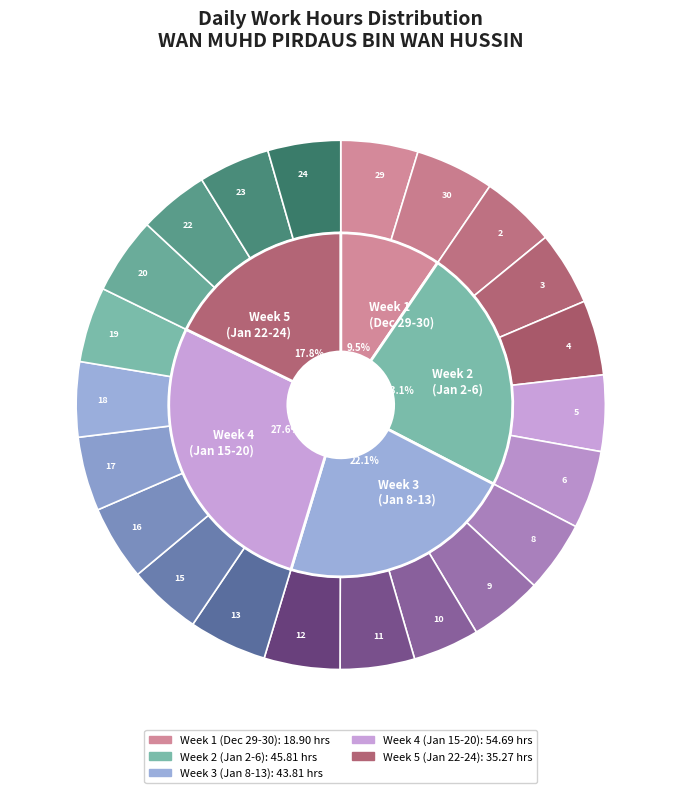

To the nearest percent, what percentage of the pie is 17-Wed?

5%